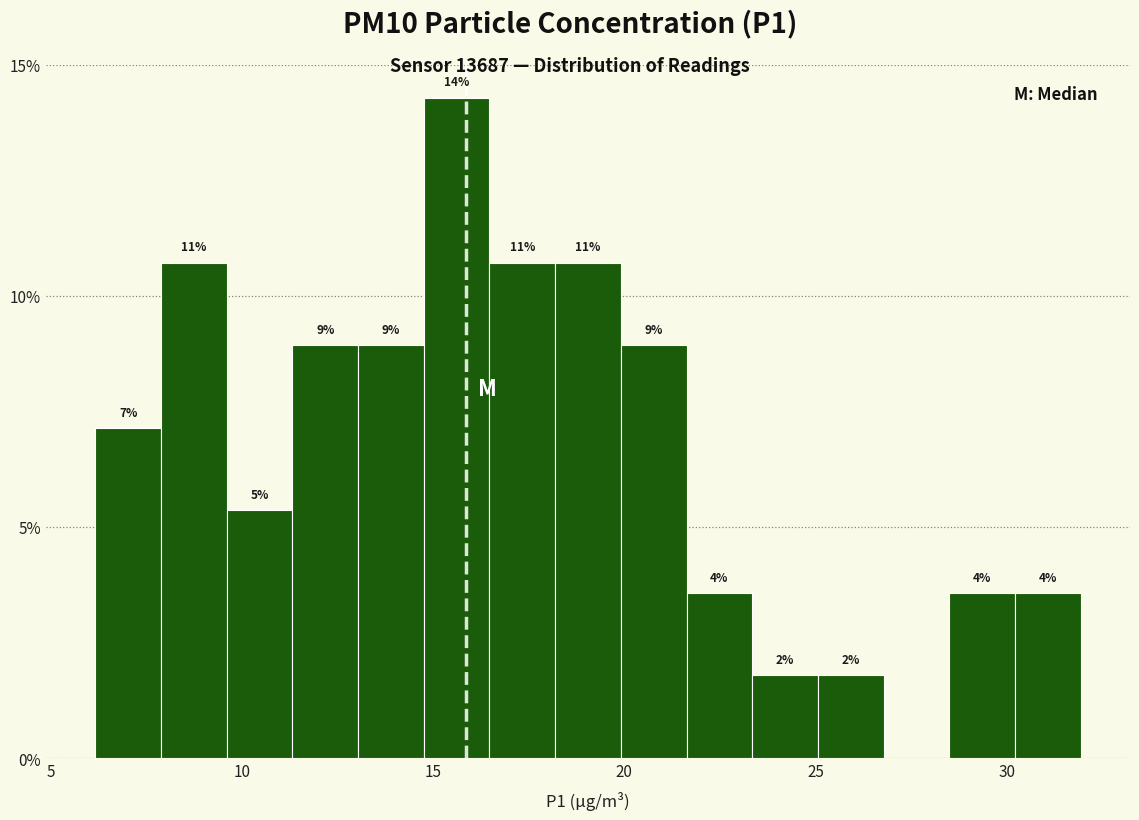

Around what value on the x-axis is the tallest bar? Give the approximate position of its centre, as read against the axis.

15.5